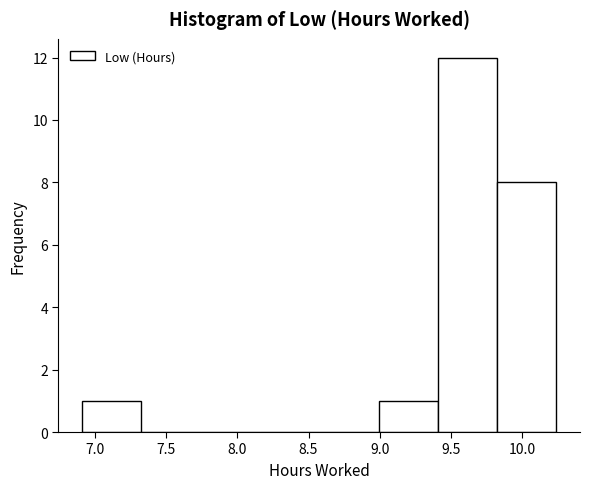

Reading left to right, transcribe this chart: for each bar, give the range it covers on the x-axis and its height. Neither the bar edges nor the heights are printed on the chart, so give them approximately, as read against the axes.

6.90 to 7.35: 1
7.35 to 7.75: 0
7.75 to 8.15: 0
8.15 to 8.60: 0
8.60 to 9.00: 0
9.00 to 9.40: 1
9.40 to 9.80: 12
9.80 to 10.25: 8